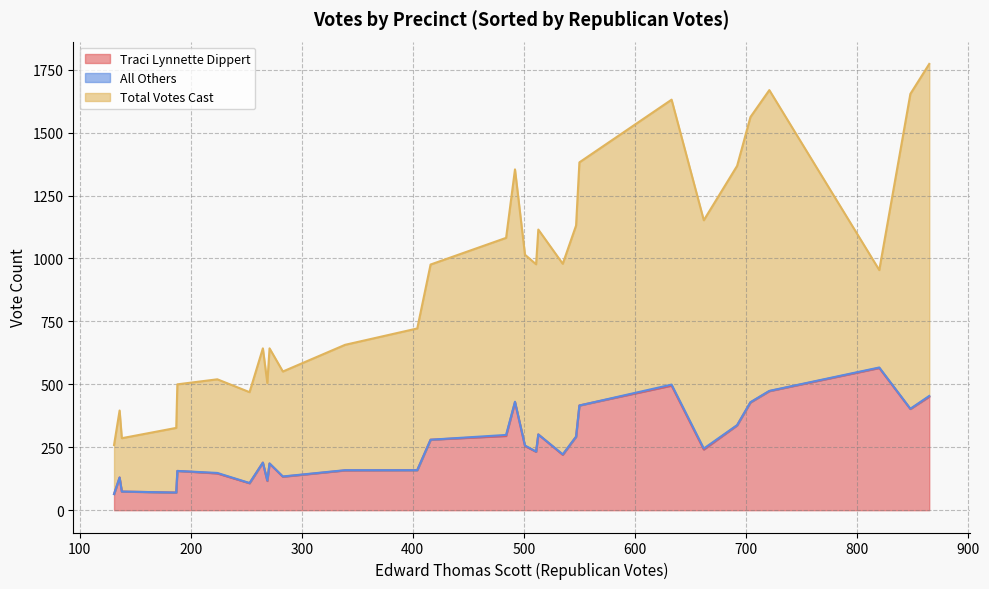

True or false: Traci Lynnette Dippert and All Others intersect in this chart.

False